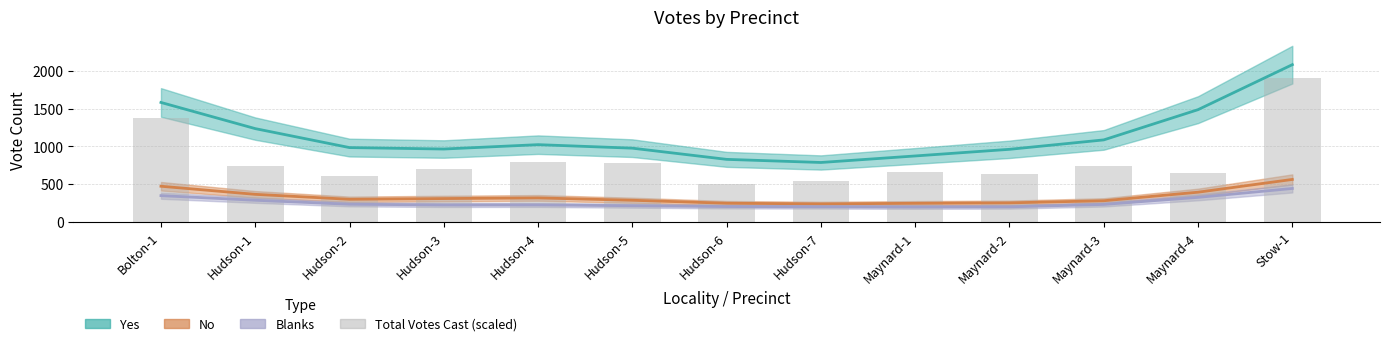

Which category has the highest value across all series?

Stow-1